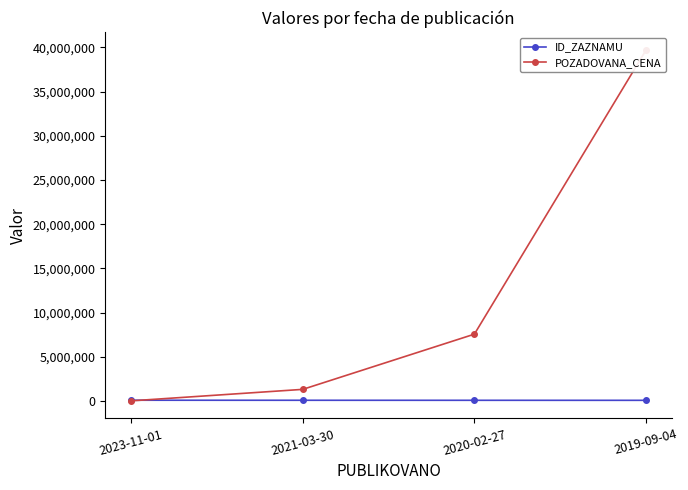

True or false: ID_ZAZNAMU has a value of 94801 at 2021-03-30.

True